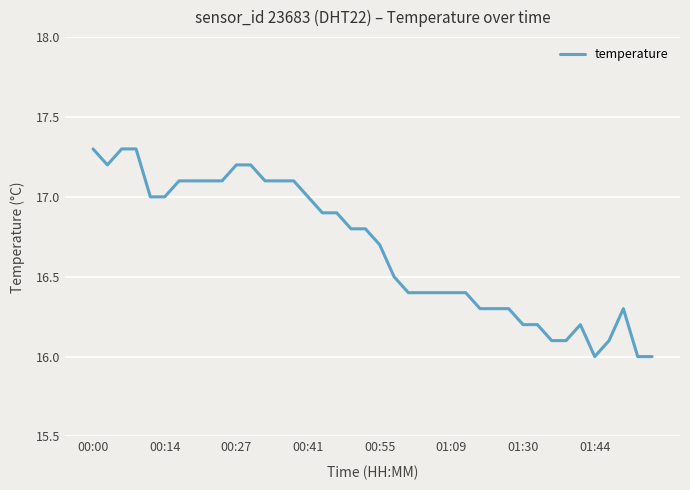

What is the greatest value displayed?

17.3